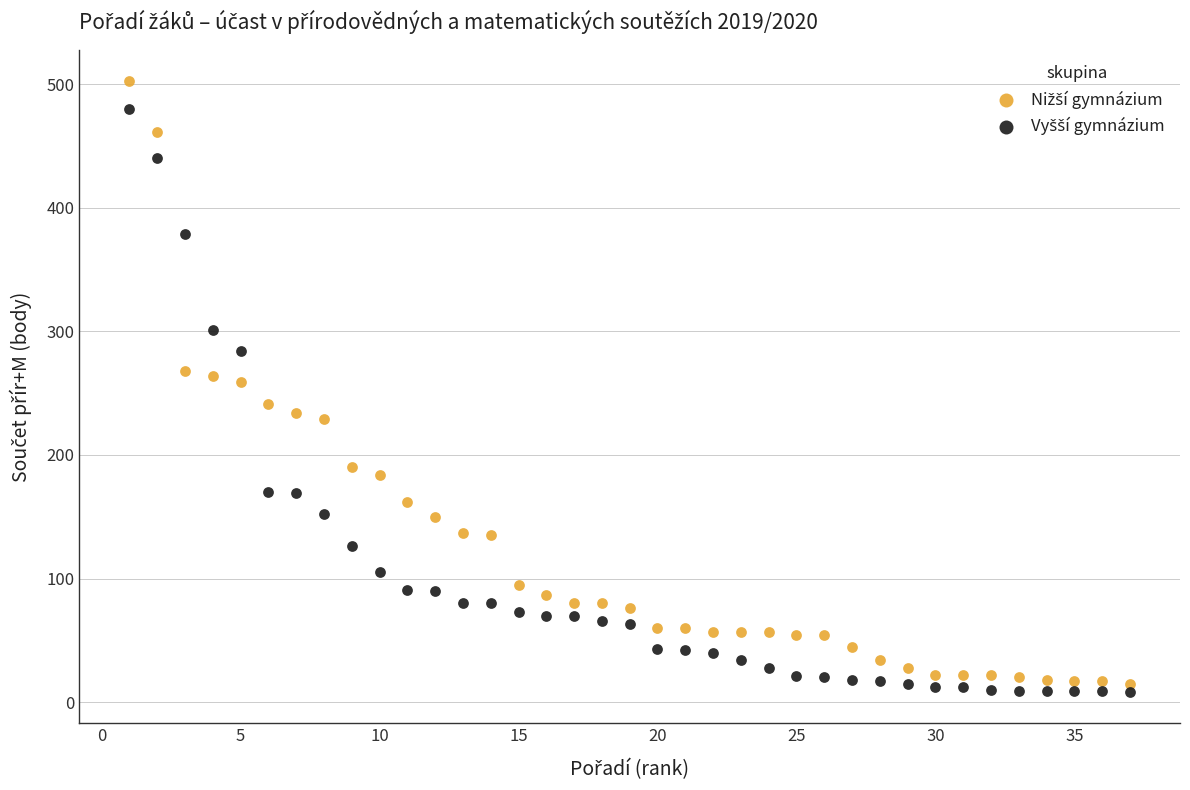

Across all data points, what is the range of X values (max minus min)?

36